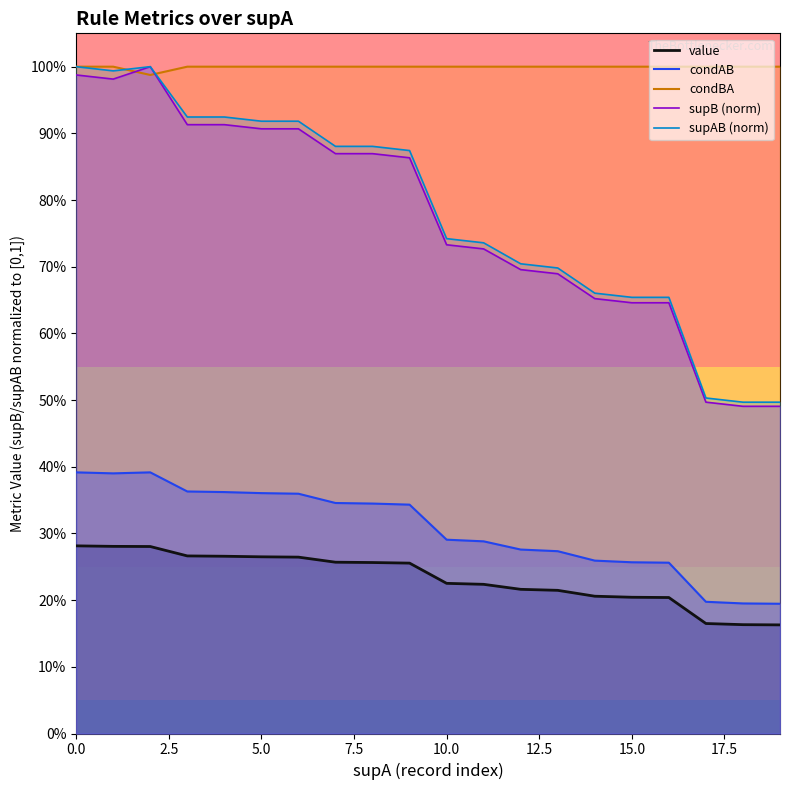

What is the spread (max minus min) of values at 2.5?

0.7